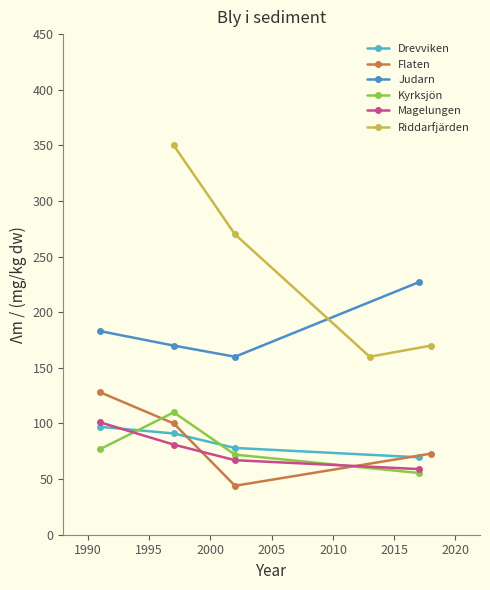

What is the value of the Riddarfjärden point at the 3rd from the left?

160